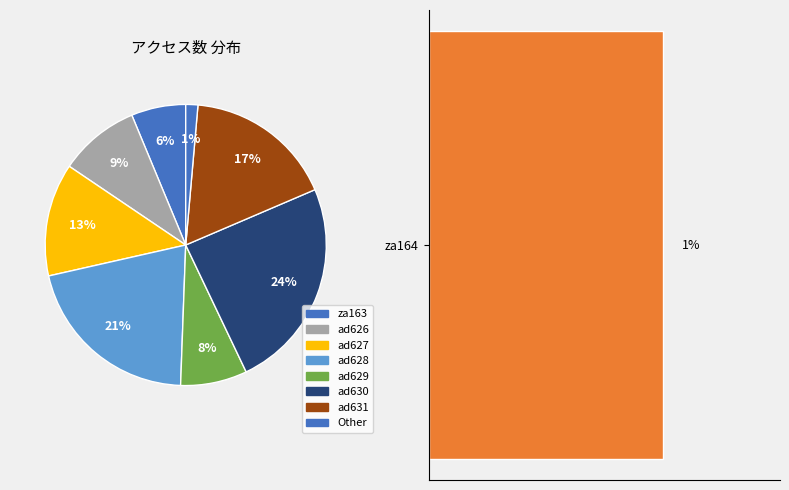

Rank the categories by value from lowest to highest.

za164, za163, ad629, ad626, ad627, ad631, ad628, ad630